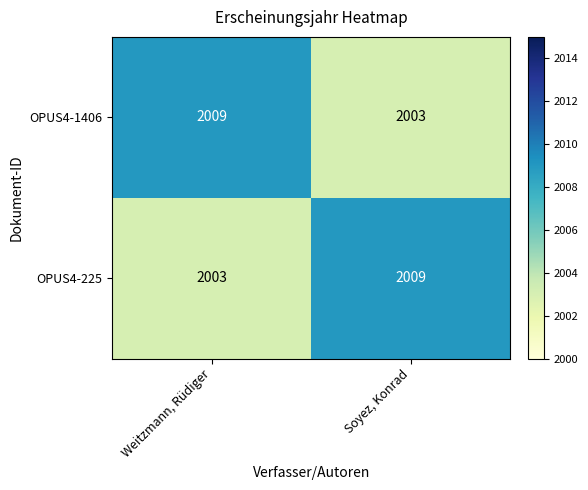

Is the value of OPUS4-1406 at Weitzmann, Rüdiger greater than the value of OPUS4-225 at Weitzmann, Rüdiger?

Yes